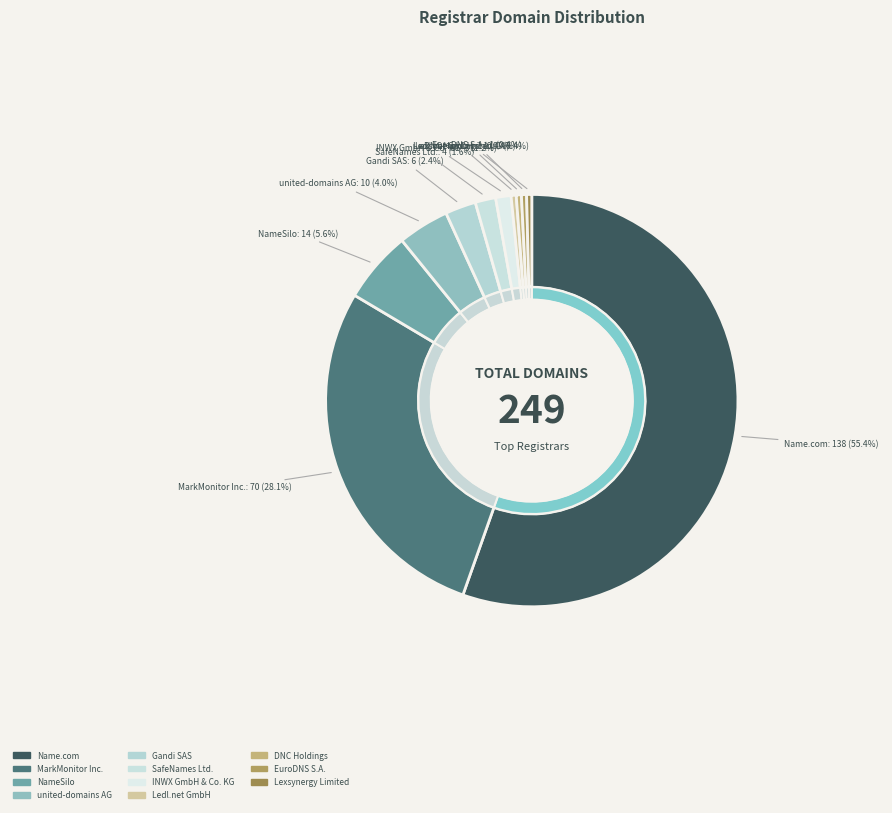

What is the largest slice in the pie chart?

Name.com, Inc.